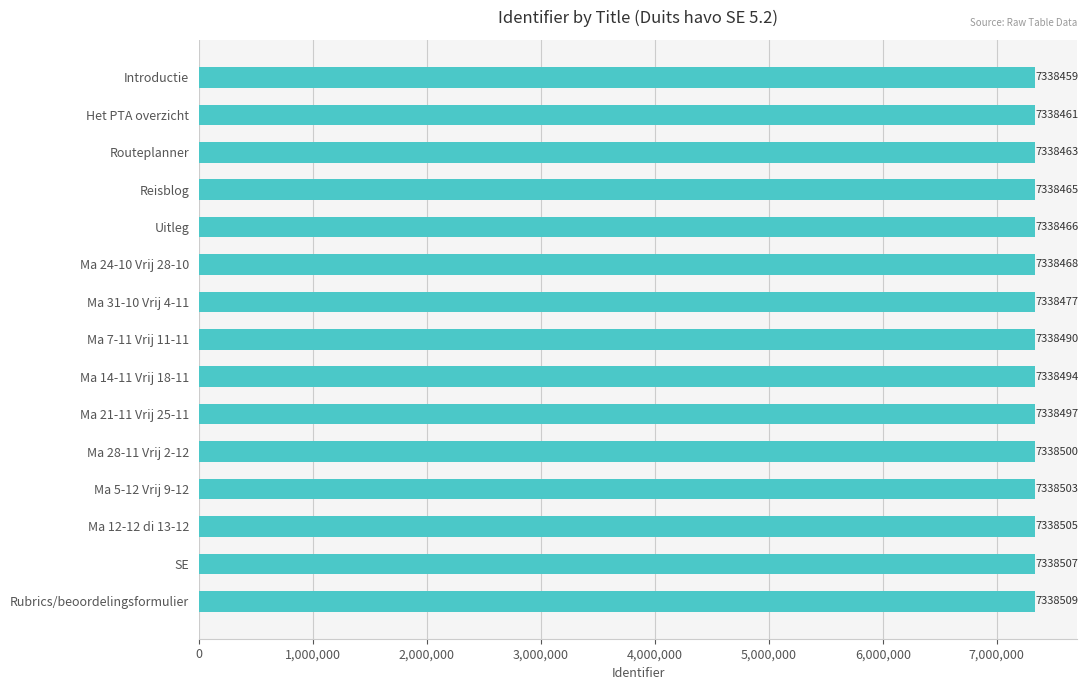

Between Ma 12-12 di 13-12 and SE, which is larger?

SE